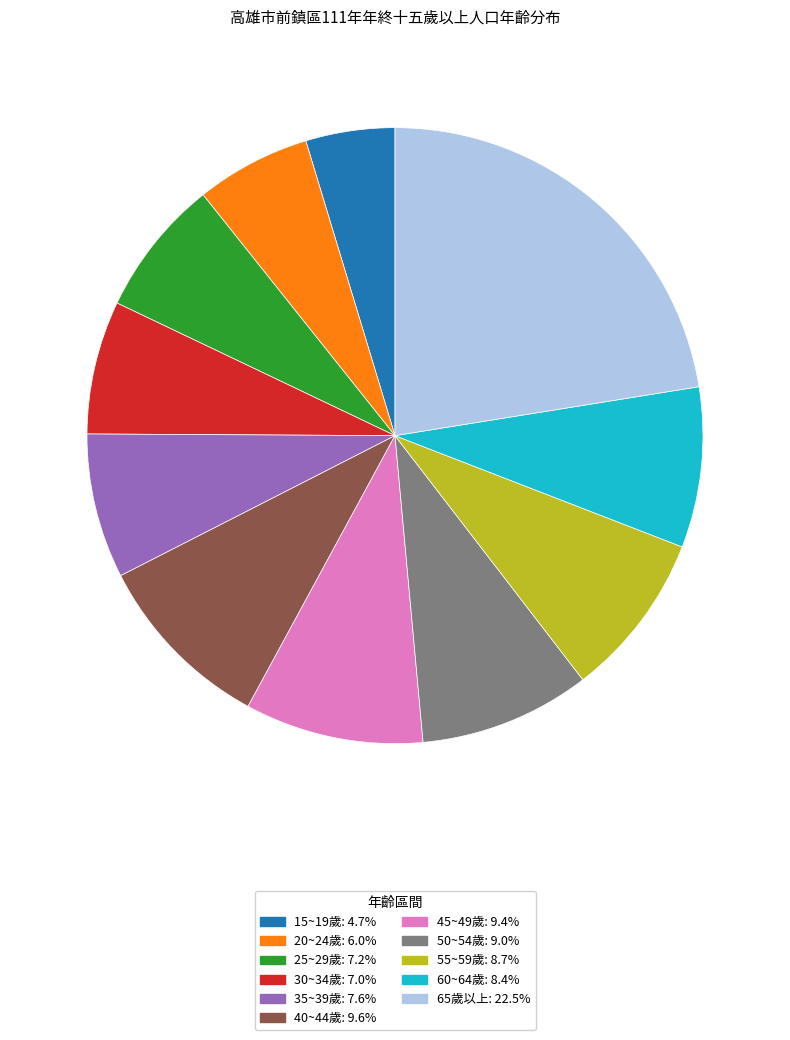

Combined, do 50~54歲 and 30~34歲 account for over 50%?

No